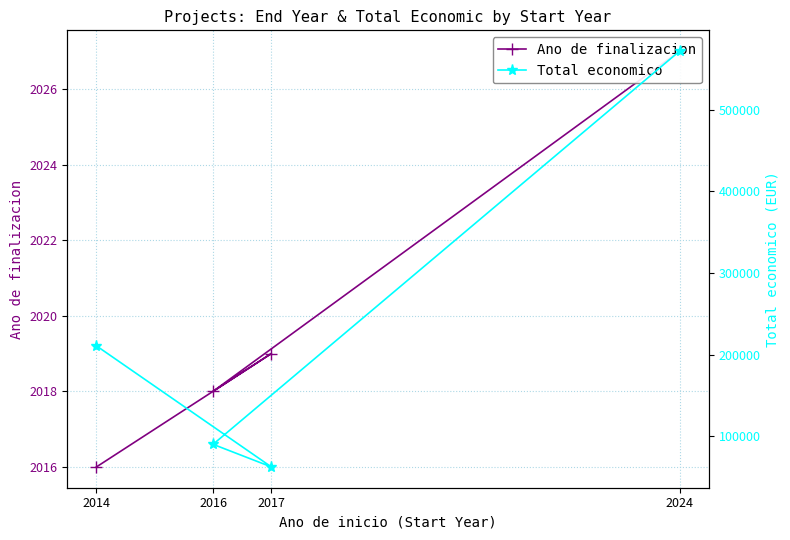

How many categories are shown in the chart?

4